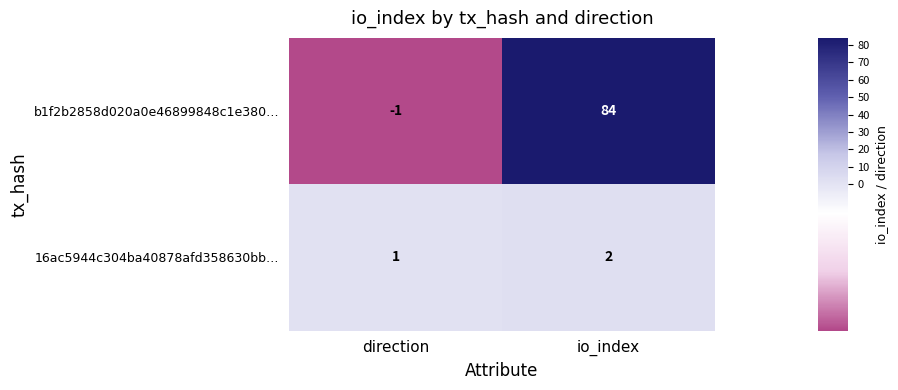

Rank the series by their maximum value, from lowest to highest.

16ac5944c304ba40878afd358630bb…, b1f2b2858d020a0e46899848c1e380…